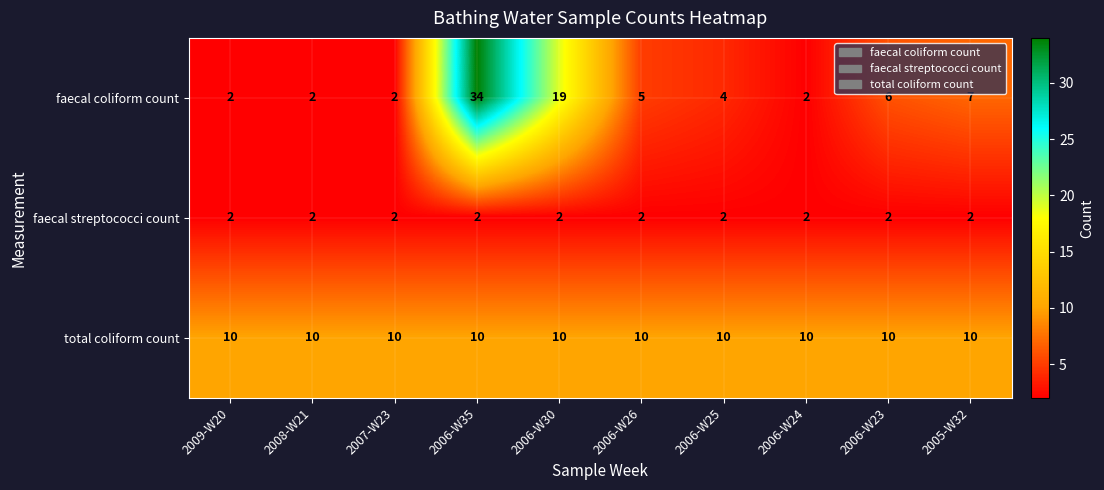

What is the total value across all series at 2006-W35?

46